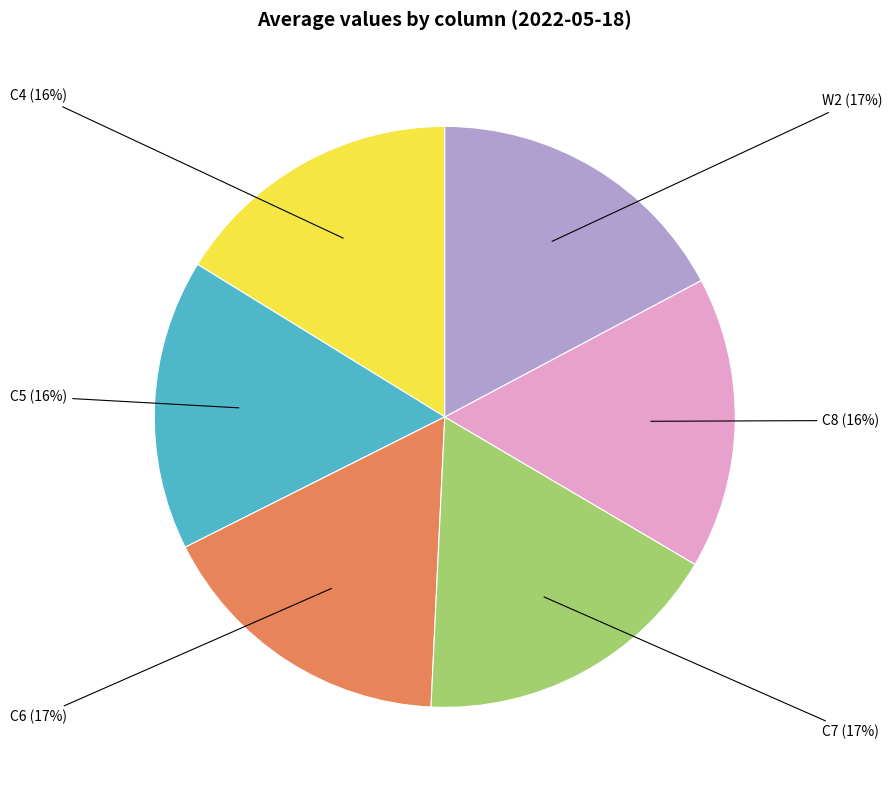

Combined, do C4 (16%) and W2 (17%) account for over 50%?

No